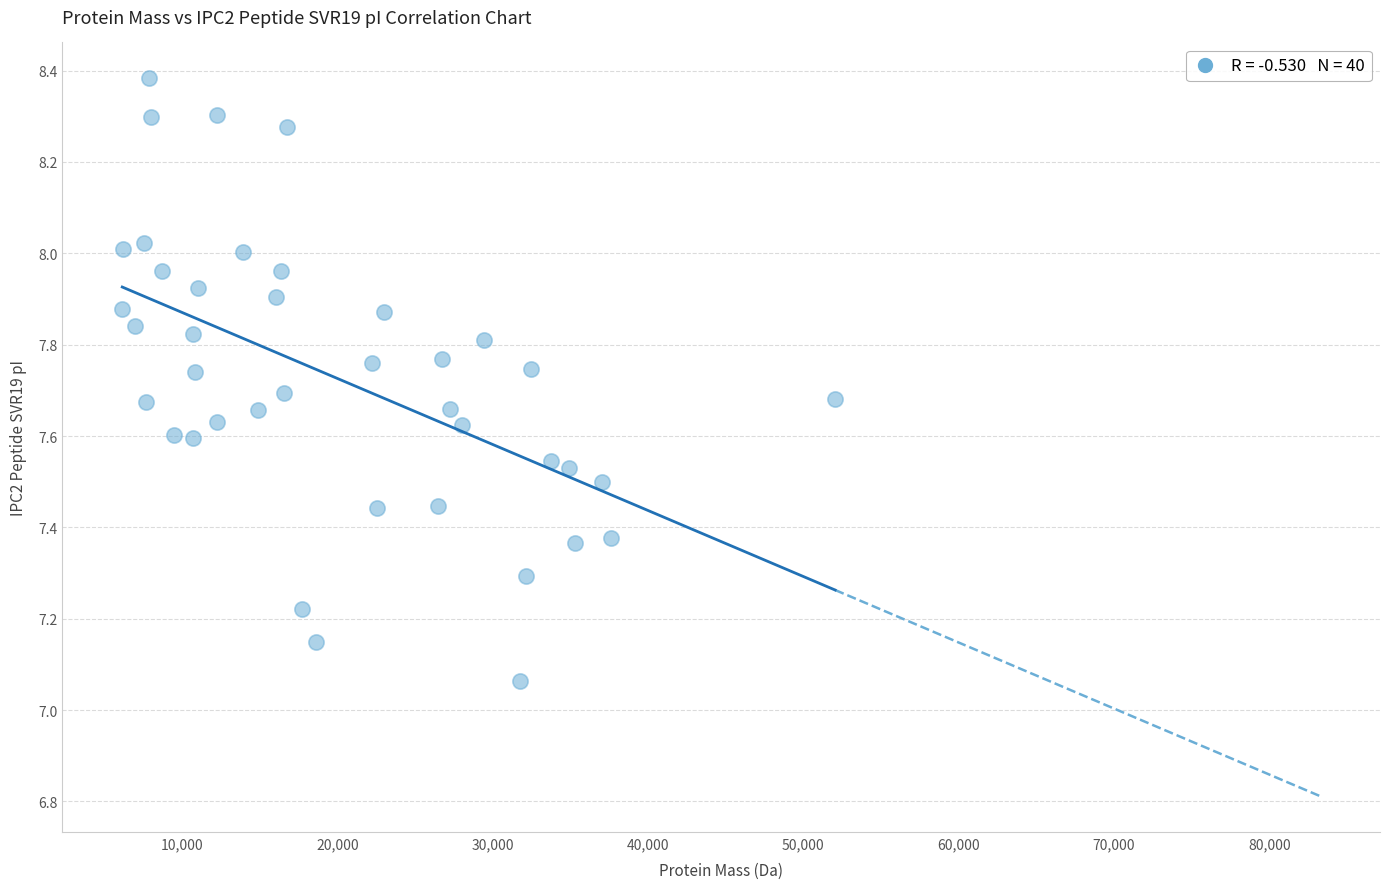

What is the range of X values (max minus min)?

45899.2